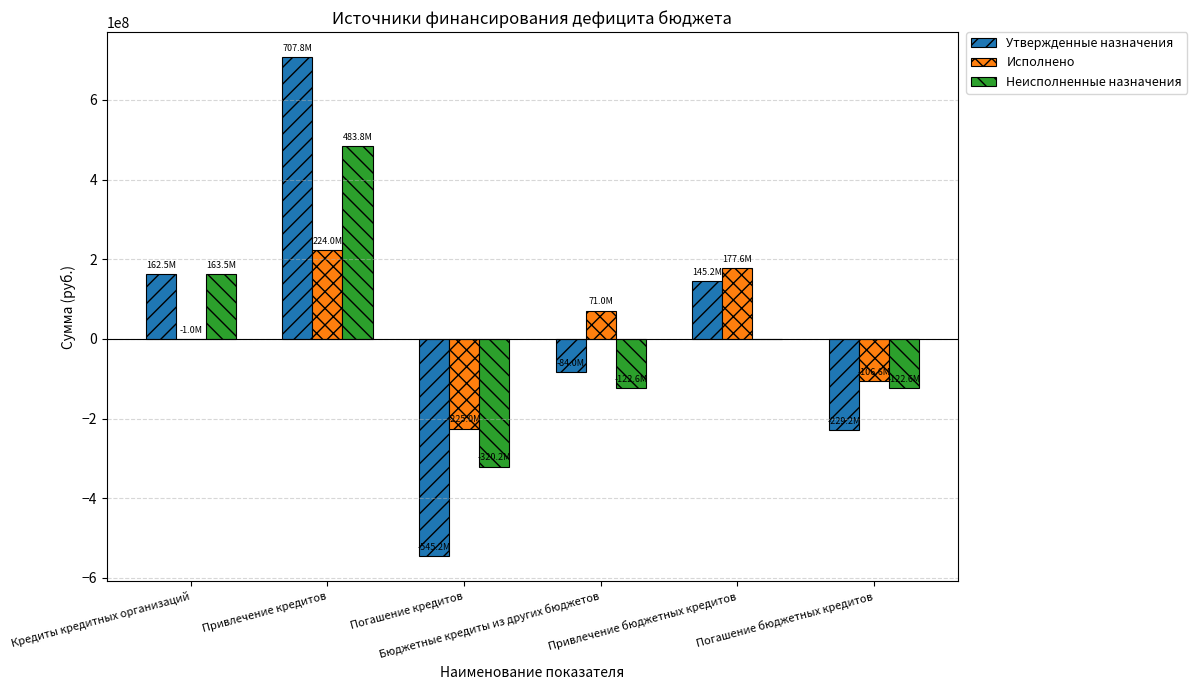

Is the value of Исполнено at Кредиты кредитных организаций greater than the value of Неисполненные назначения at Бюджетные кредиты из других бюджетов?

Yes